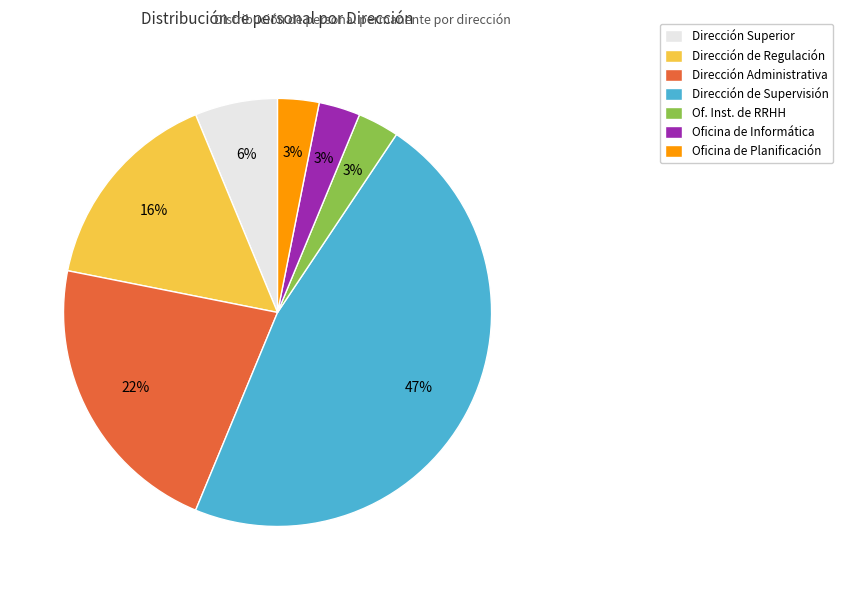

Which category has the biggest portion of the pie?

Dirección de Supervisión